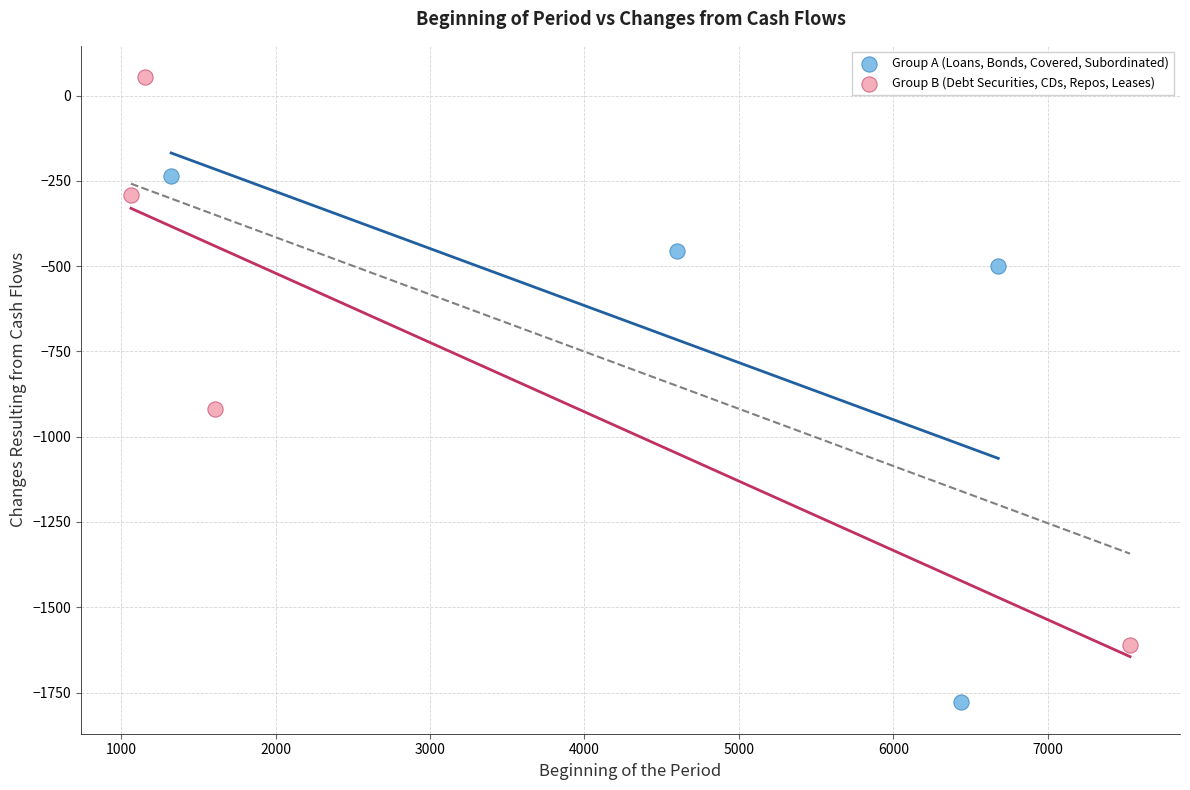

Which series has the widest spread of Y values?

Group B (Debt Securities, CDs, Repos, Leases)